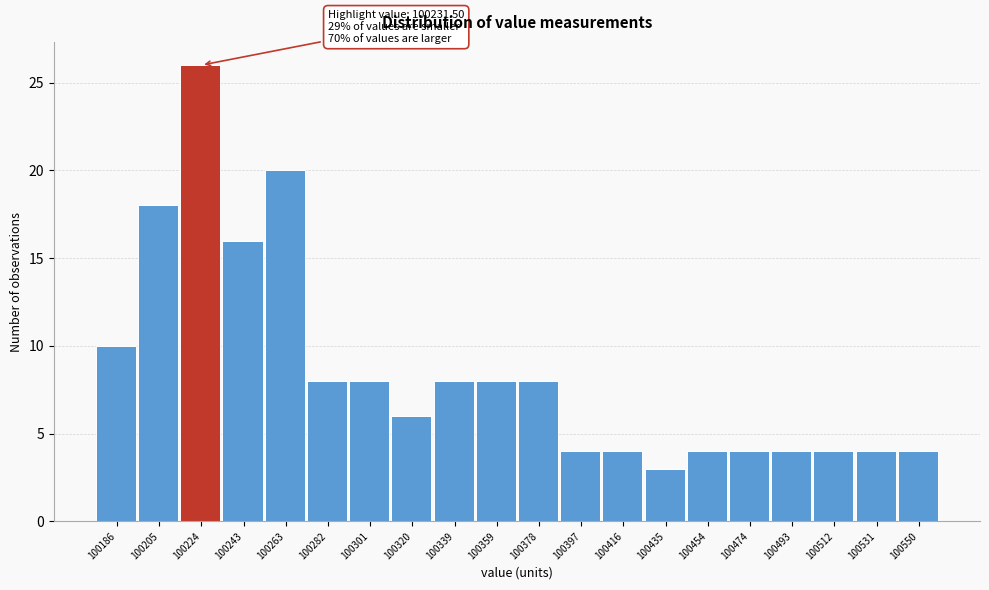

Over which range of the x-axis is the bar tallest?

100214 to 100234